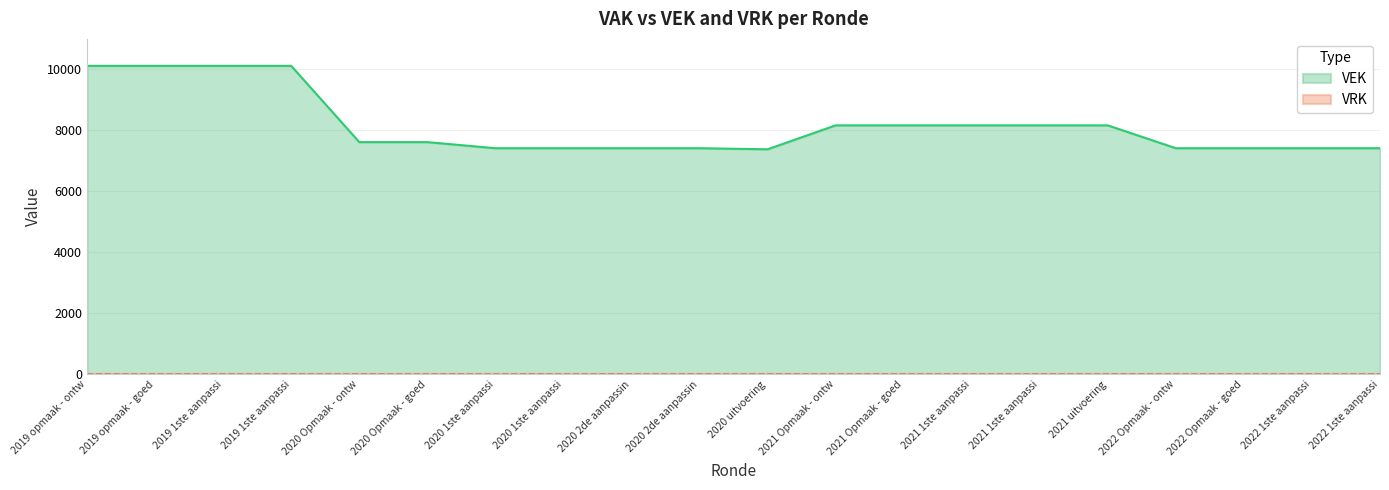

Which has a higher value, 2019 1ste aanpassi or 2022 1ste aanpassi?

2019 1ste aanpassi